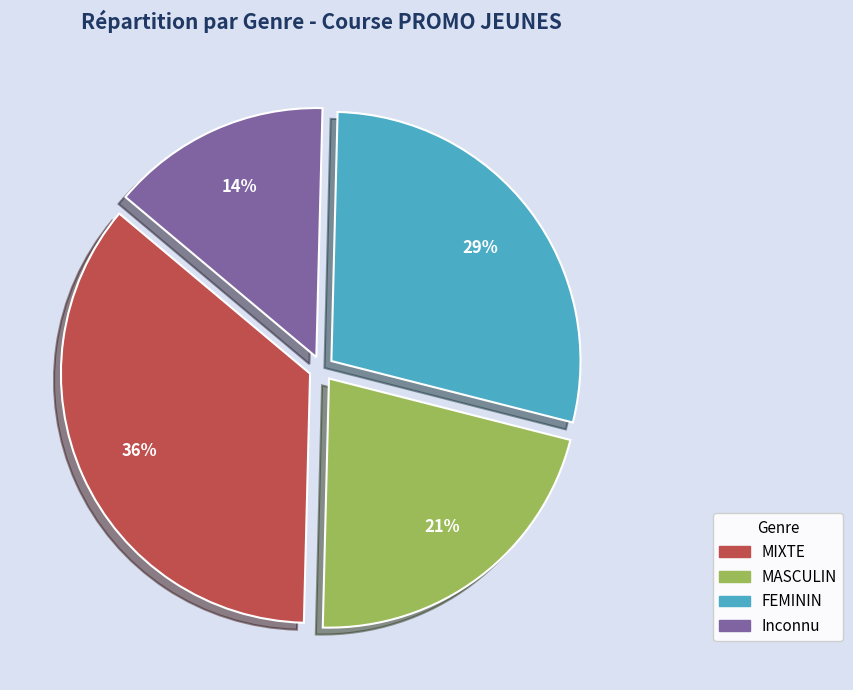

Is there a majority slice in this chart?

No